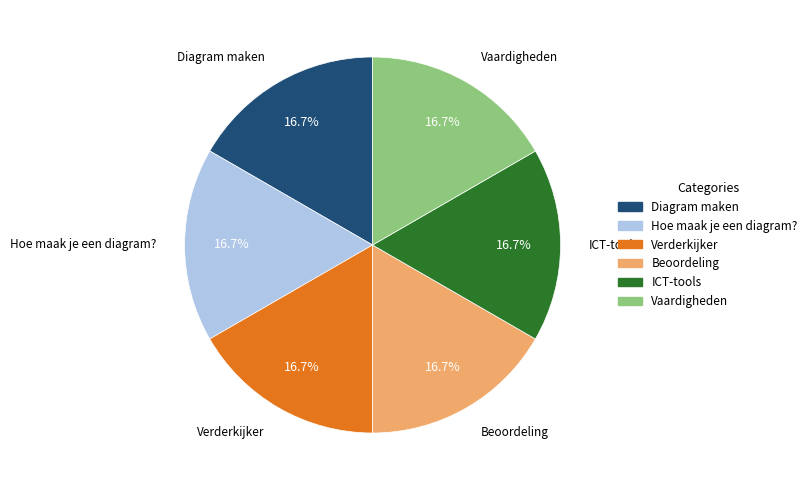

Approximately how many times larger is the value at ICT-tools compared to Vaardigheden?

1.0